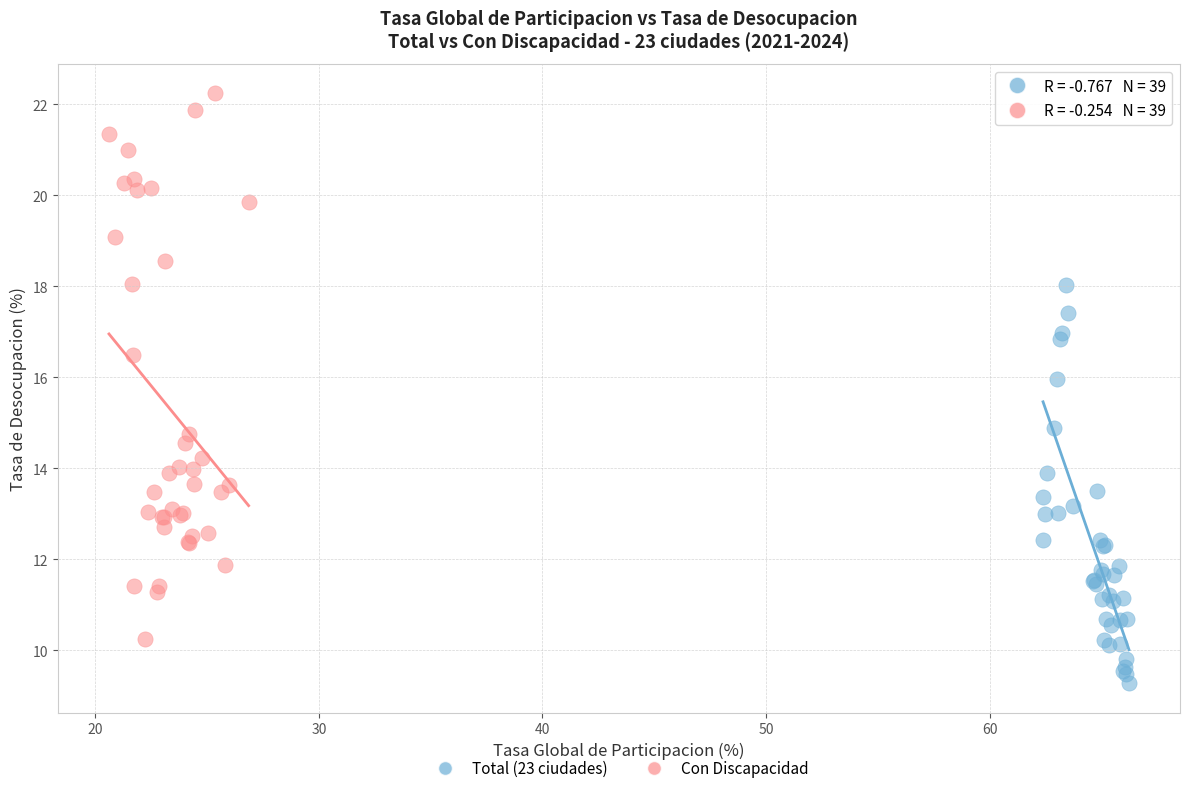

Which series has the widest spread of Y values?

Con Discapacidad